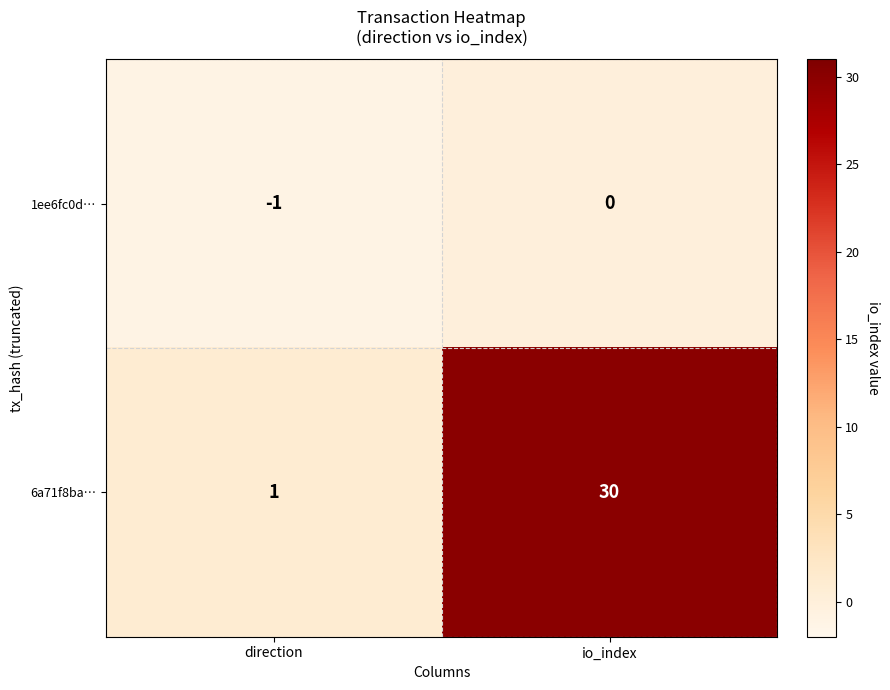

Reading left to right, transcribe all the data shown in this chart.

1ee6fc0d…: direction=-1	io_index=0
6a71f8ba…: direction=1	io_index=30